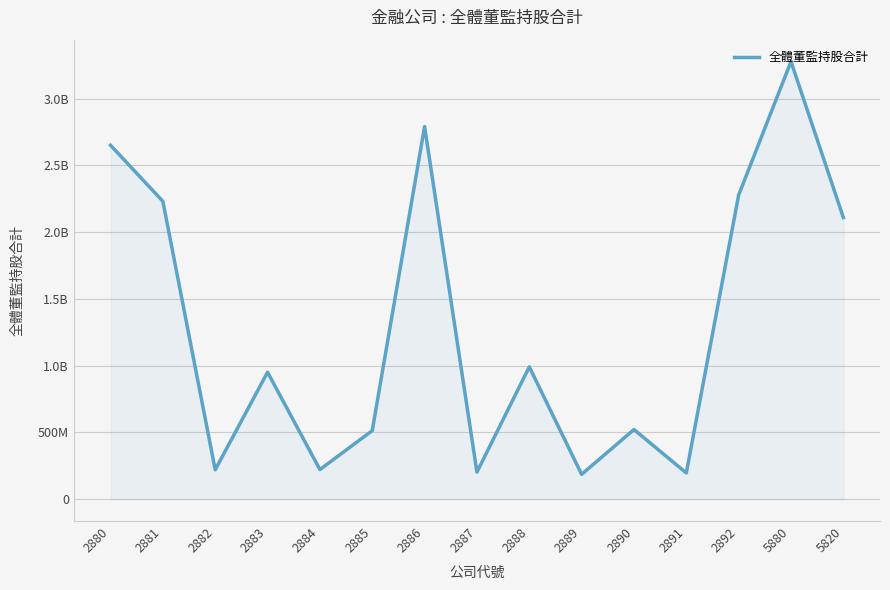

What is the sum of all values?

19343366997